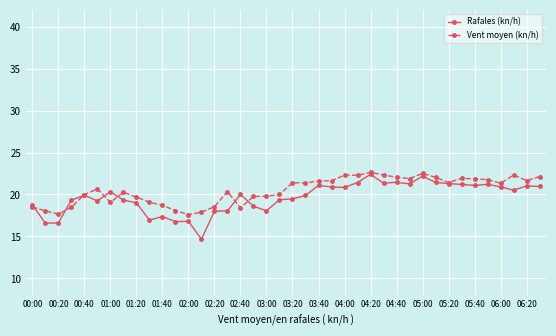

Which series has the widest spread of values?

Rafales (kn/h)